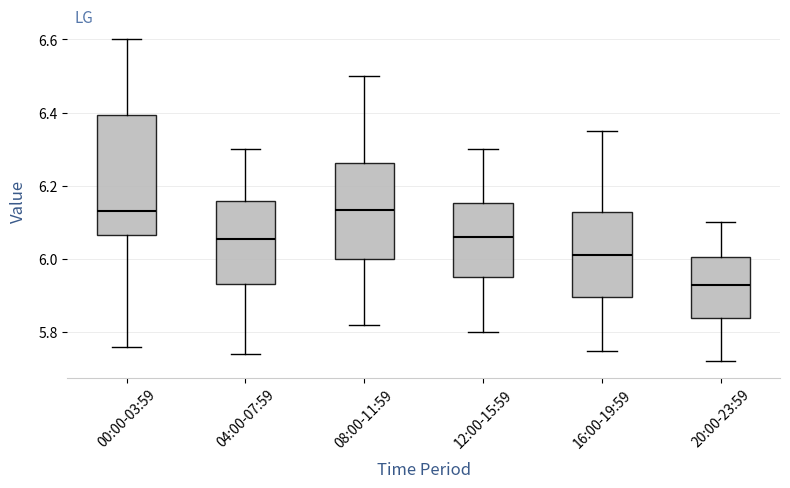

Which box is the tallest, from its lower edge to its upper edge?

00:00-03:59